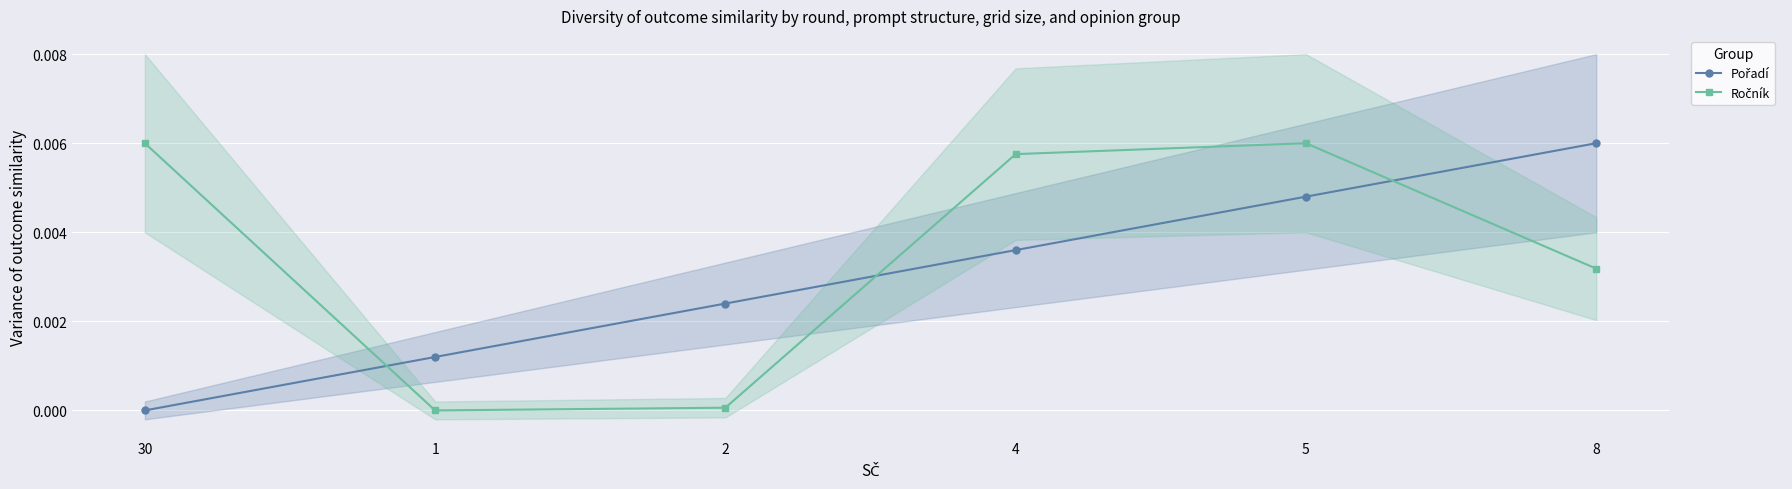

After their last crossing, which series has the higher values: Pořadí or Ročník?

Pořadí